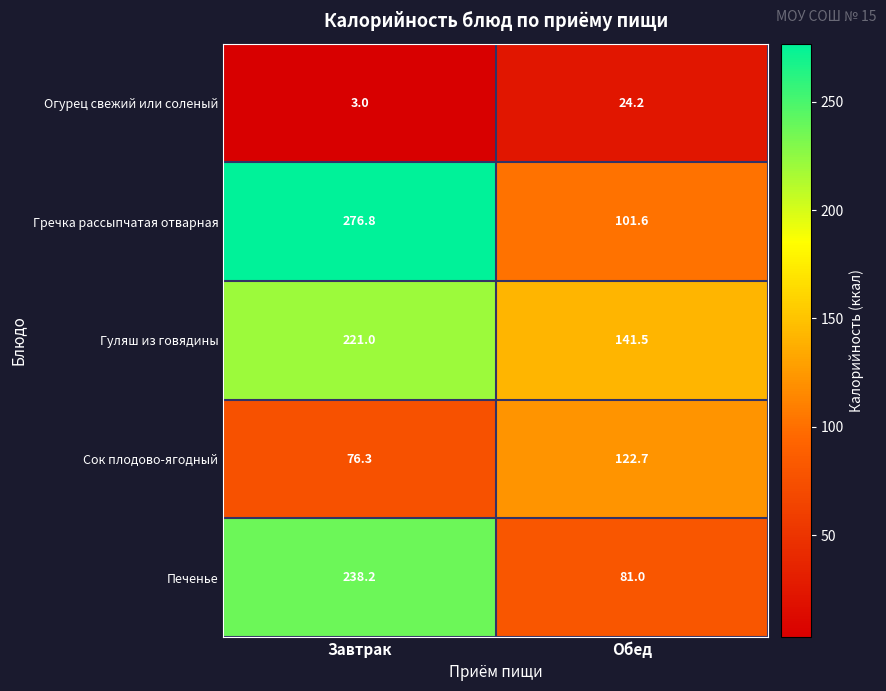

At which category does the chart reach its minimum across all series?

Завтрак